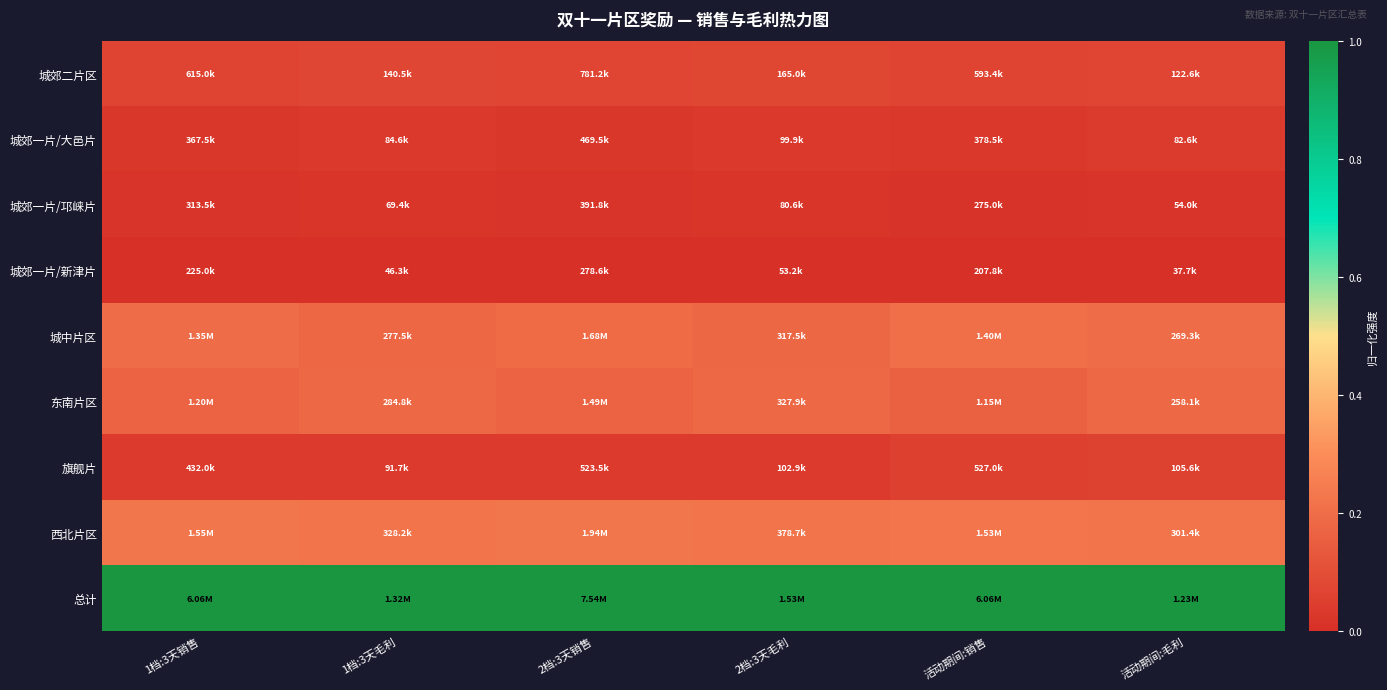

What is the maximum value shown in the chart?

1.0